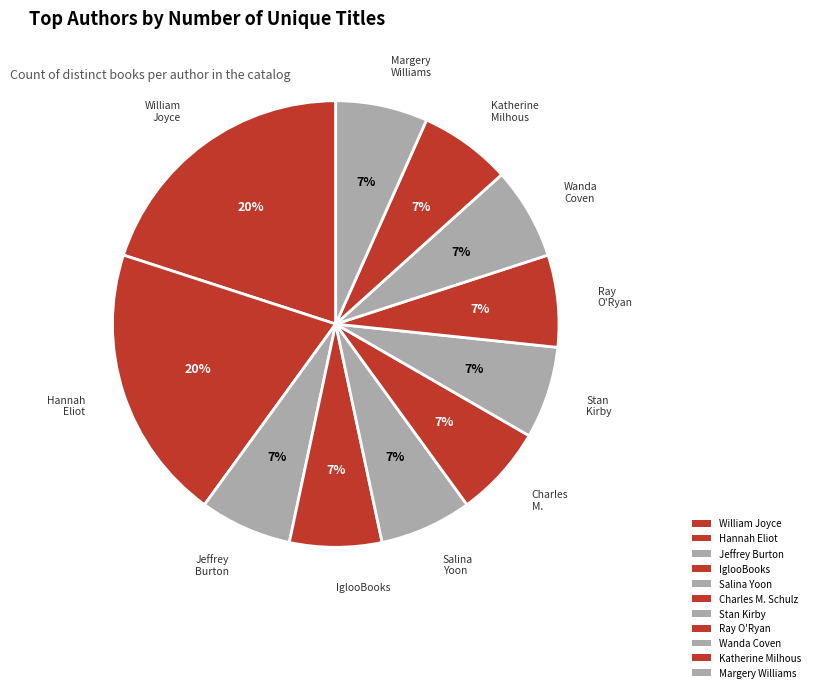

Count the number of slices in the pie.

11